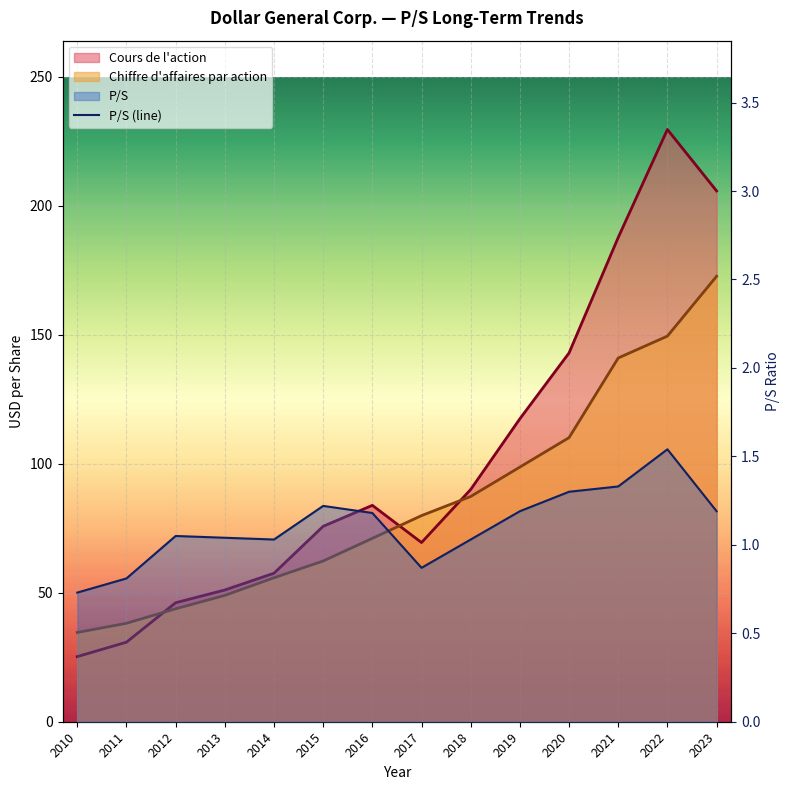

At which label is the value closest to 1?

2014